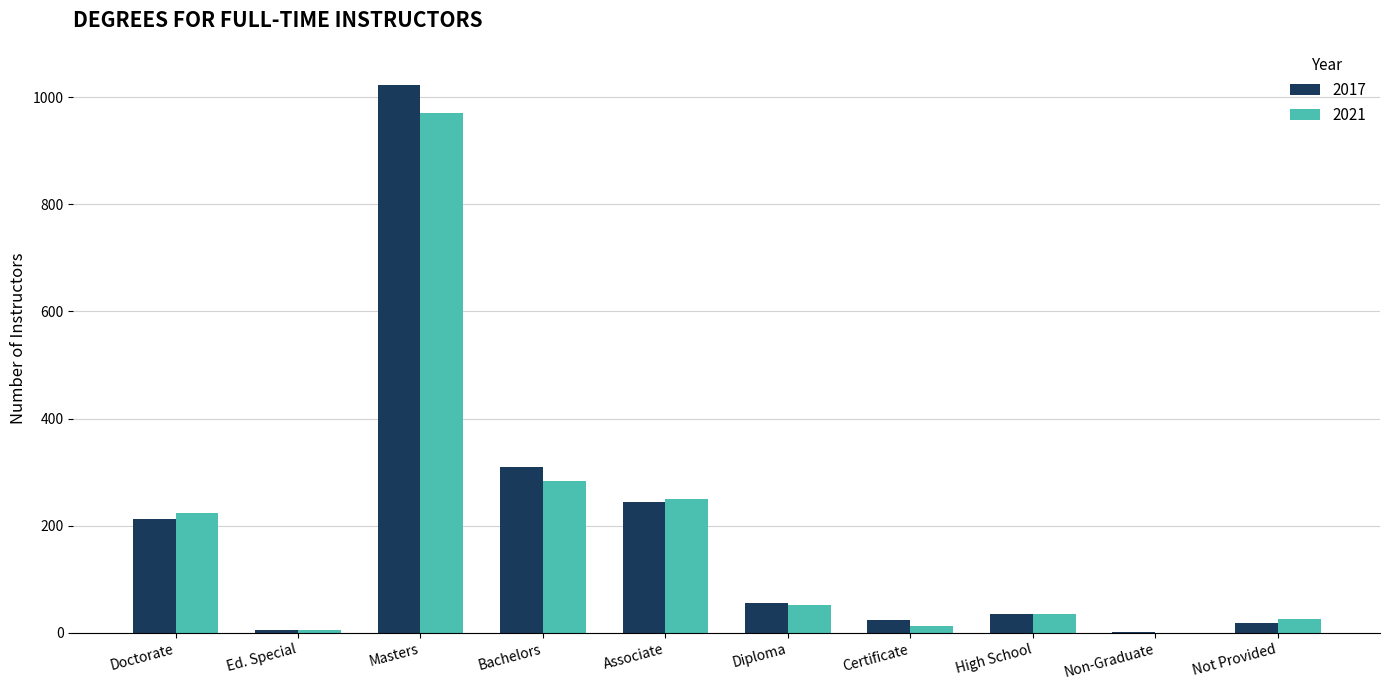

What is the sum of the 2017 values at High School and Masters?

1058